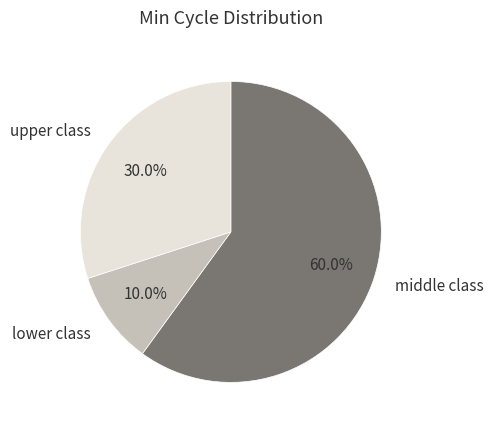

Does any single category account for the majority?

Yes